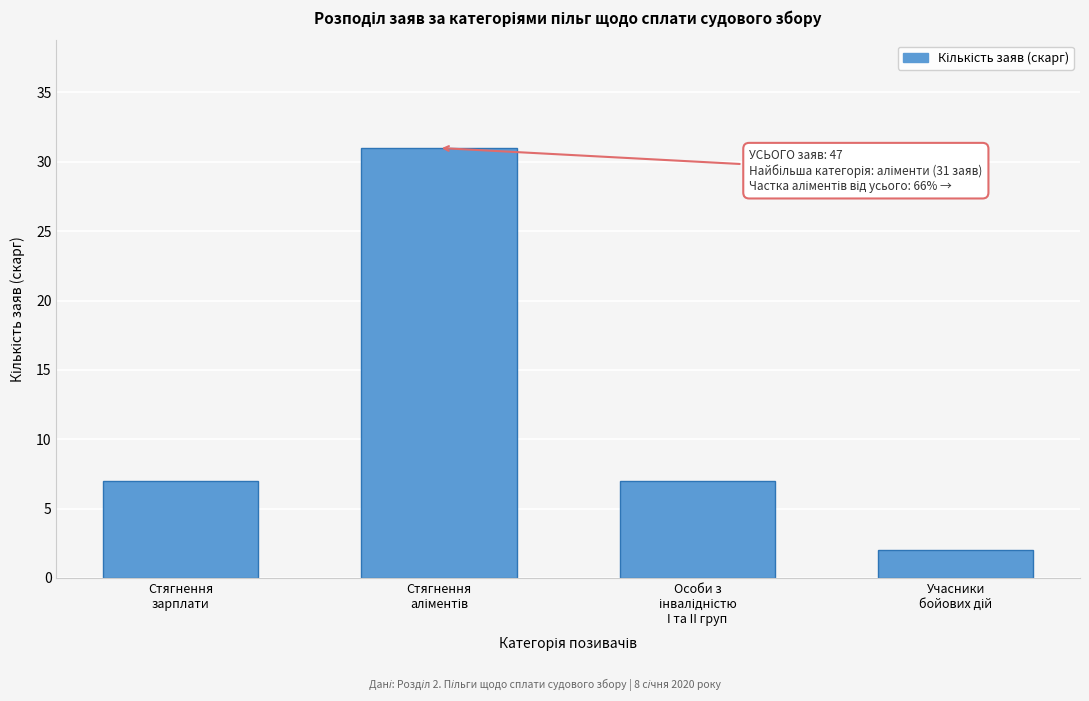

Reading left to right, what are all the values shown in this chart?

7	31	7	2